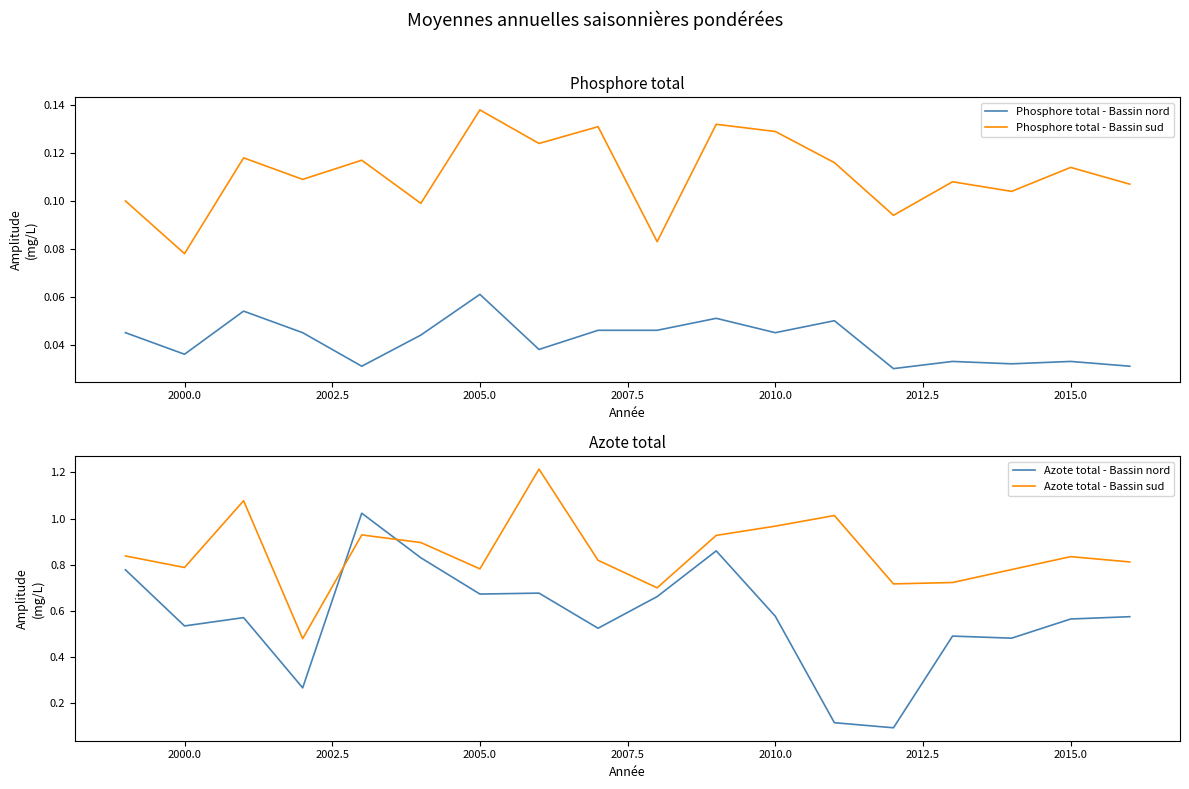

True or false: Phosphore total - Bassin nord and Azote total - Bassin nord cross at least once.

False